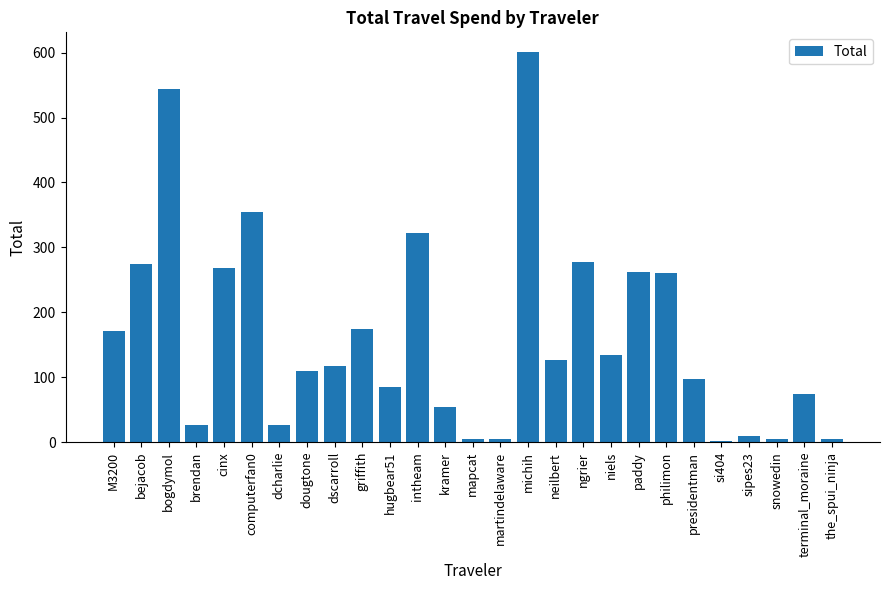

How many series are shown in this chart?

1